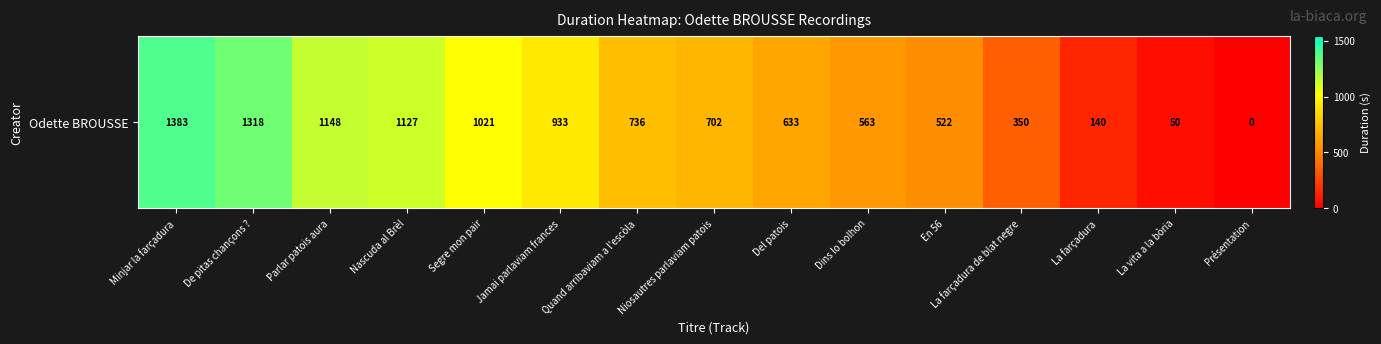

True or false: the data shows 50 at La vita a la bòria.

True